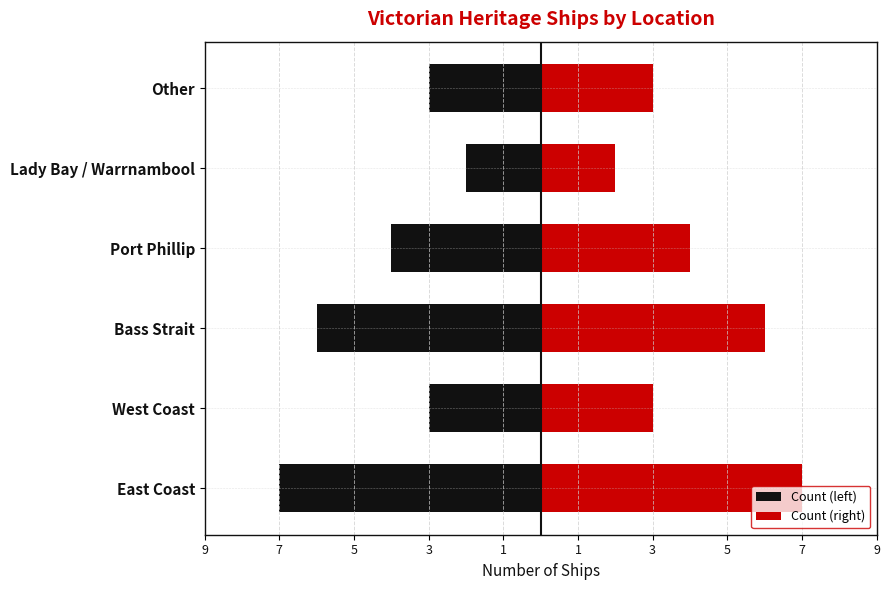

How many values in the Count (left) series are below -3?

3